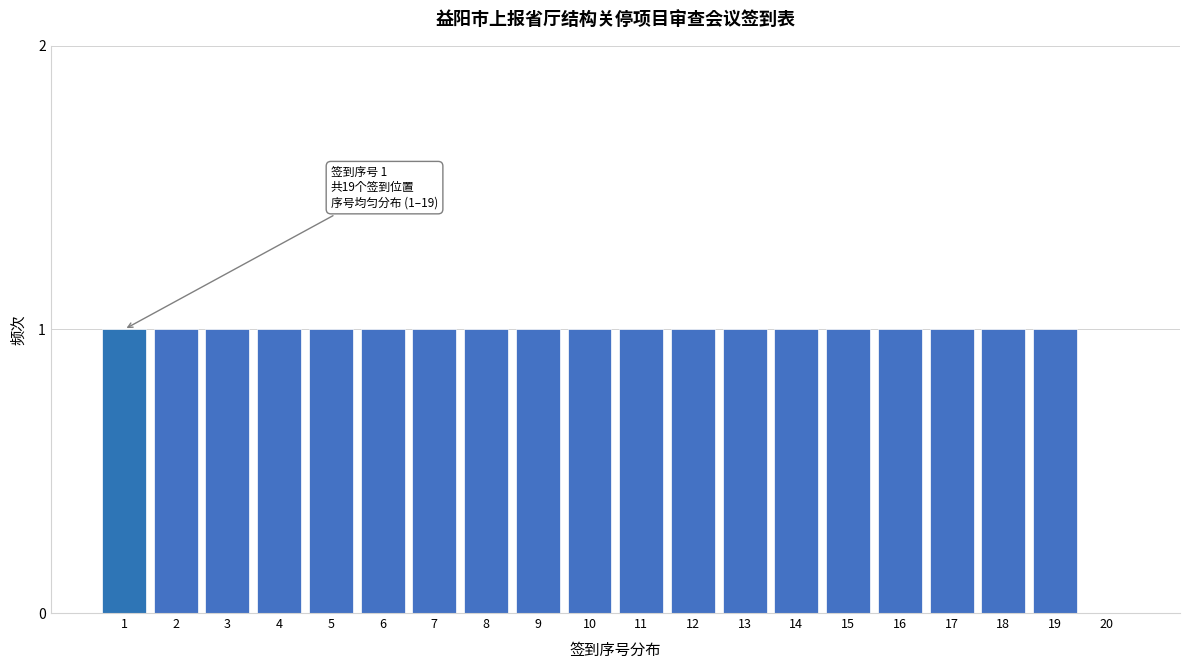

Reading left to right, transcribe all the data shown in this chart.

1=1	2=1	3=1	4=1	5=1	6=1	7=1	8=1	9=1	10=1	11=1	12=1	13=1	14=1	15=1	16=1	17=1	18=1	19=1	20=0